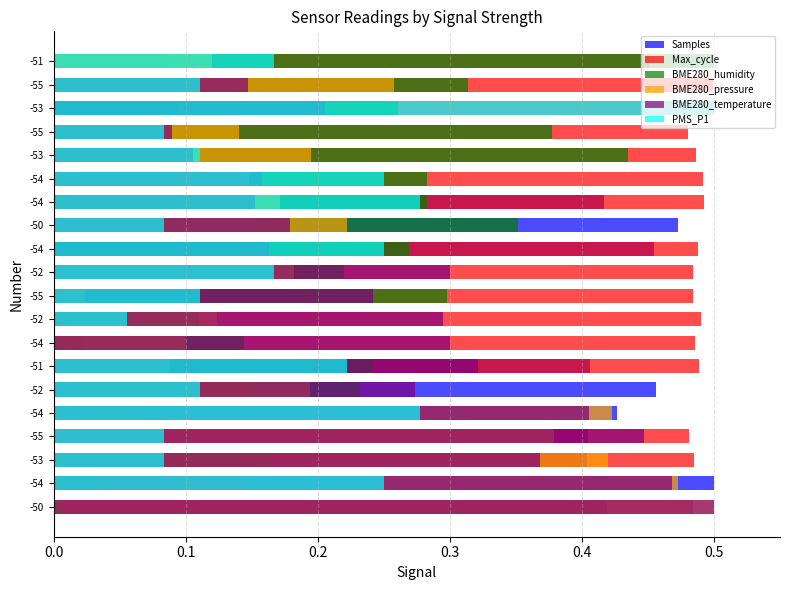

What is the total value across all series at -52?

1.4